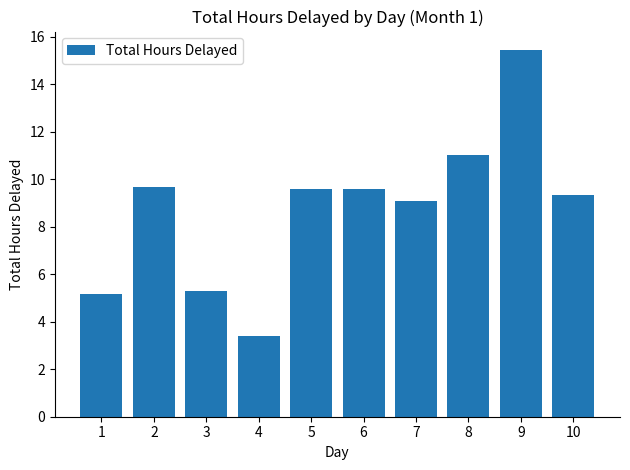

True or false: the data shows 3.4 at 4.

True